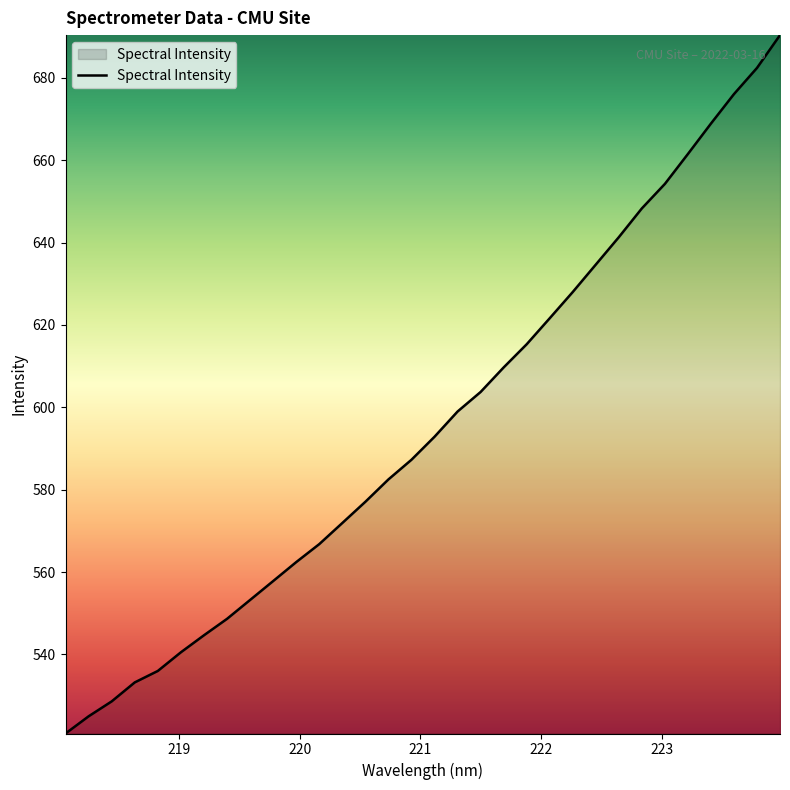

What is the greatest value displayed?

690.4